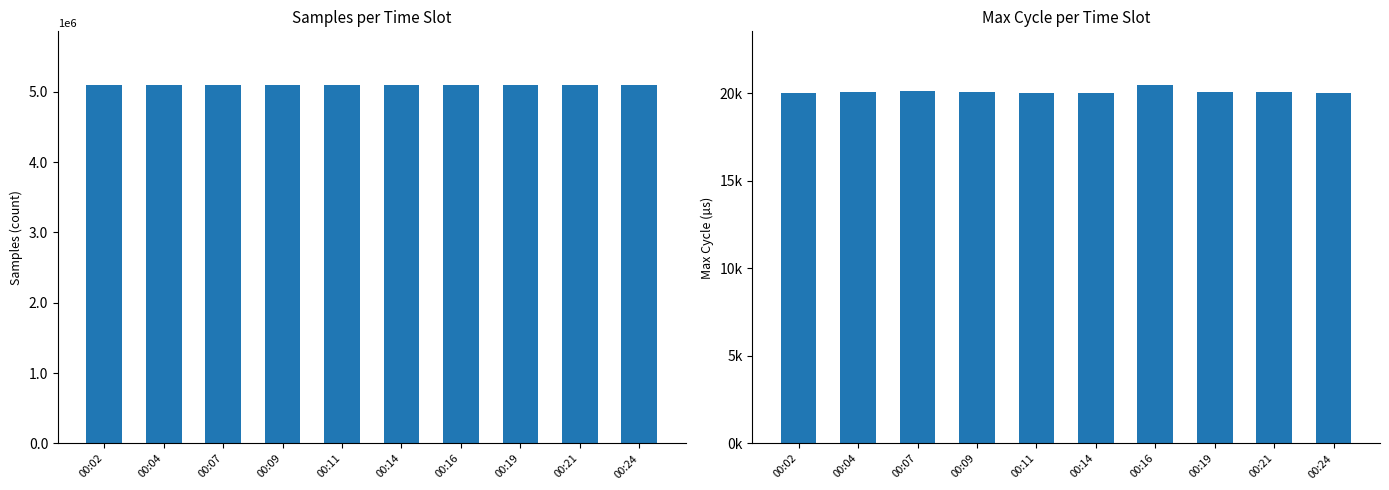

How many data points in Max_cycle are above 20061?

4